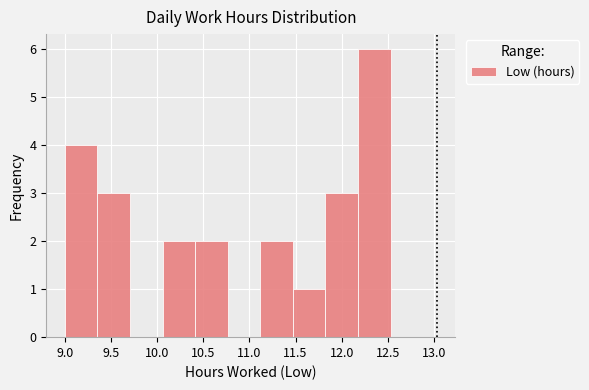

Reading left to right, list every bar in this chart as the range it spans on the x-axis followed by its height. Neither the bar edges nor the heights are printed on the chart, so give them approximately, as read against the axes.

9.00 to 9.35: 4
9.35 to 9.70: 3
9.70 to 10.05: 0
10.05 to 10.40: 2
10.40 to 10.75: 2
10.75 to 11.10: 0
11.10 to 11.45: 2
11.45 to 11.80: 1
11.80 to 12.20: 3
12.20 to 12.55: 6